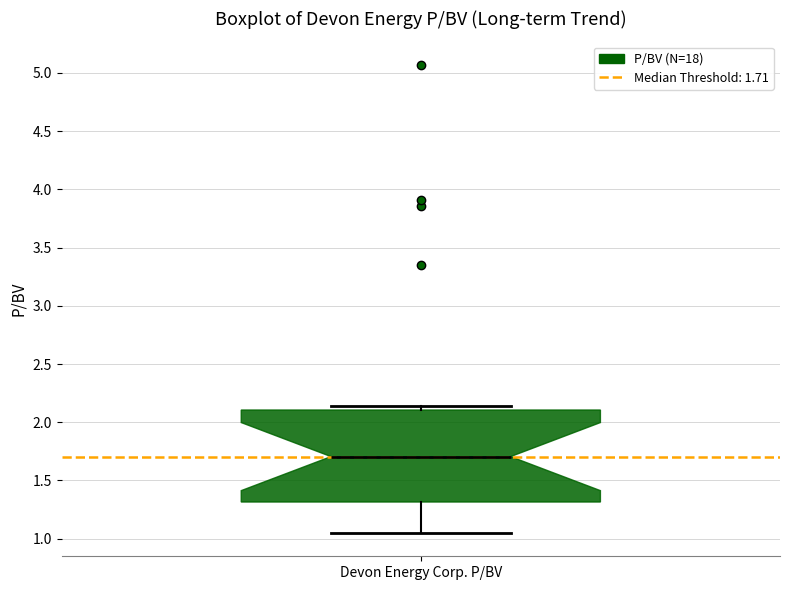

Transcribe this box plot: give where the median line is, the range the box spans, and where the two whiskers end, as read against the y-axis. The values are not printed on the chart, so give them approximately, as read against the axis.

median 1.70, box 1.30 to 2.10, whiskers 1.05 to 2.15